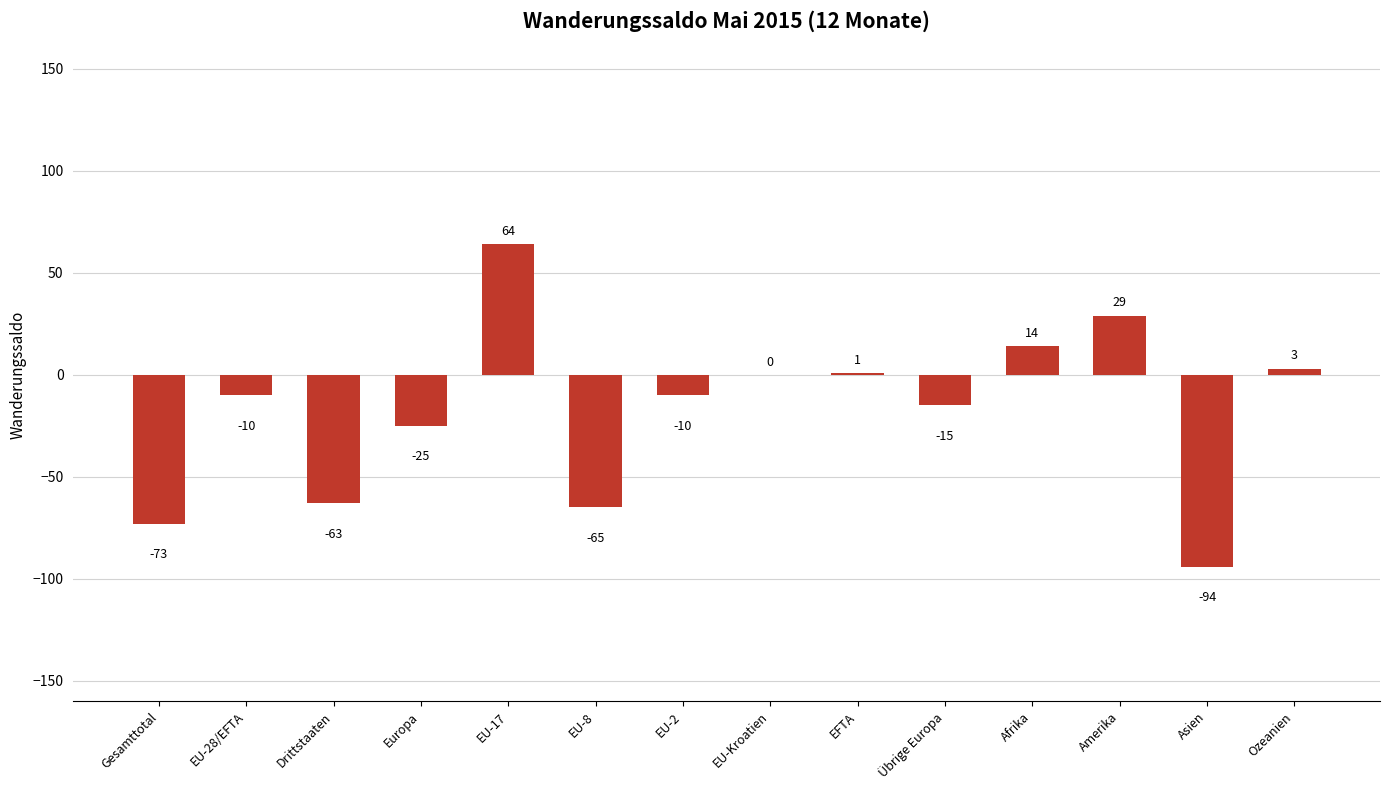

How many data points are above -10?

6